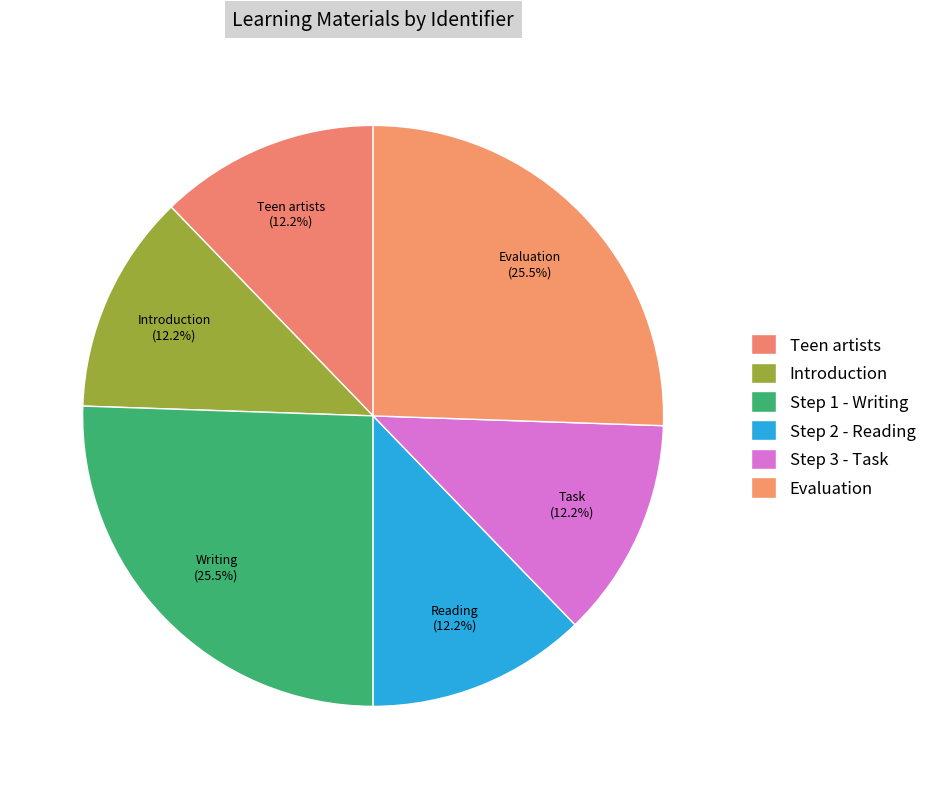

Does any single category account for the majority?

No